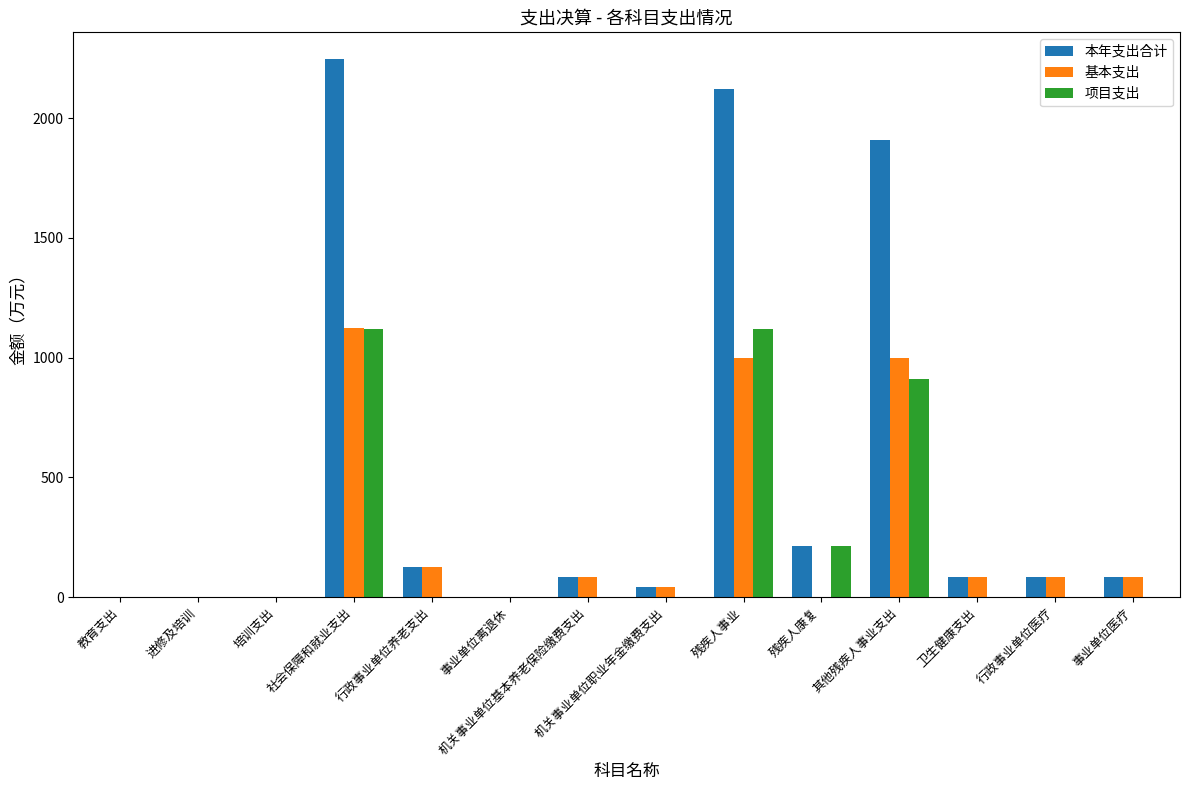

What is the sum of the 本年支出合计 values at 机关事业单位职业年金缴费支出 and 残疾人事业?

2162.2